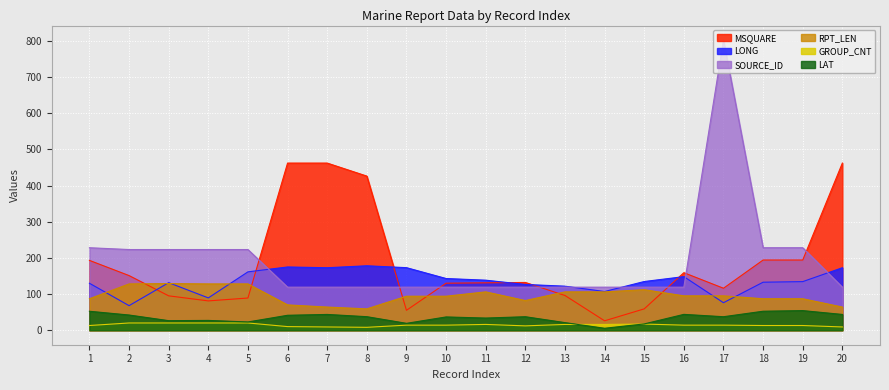

What is the average value of the GROUP_CNT series?

14.4